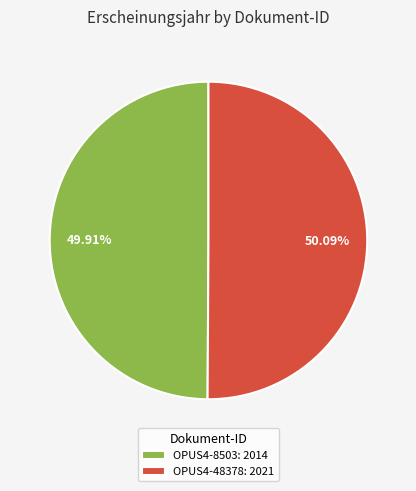

Is it true that OPUS4-8503 is 44% of the pie?

False